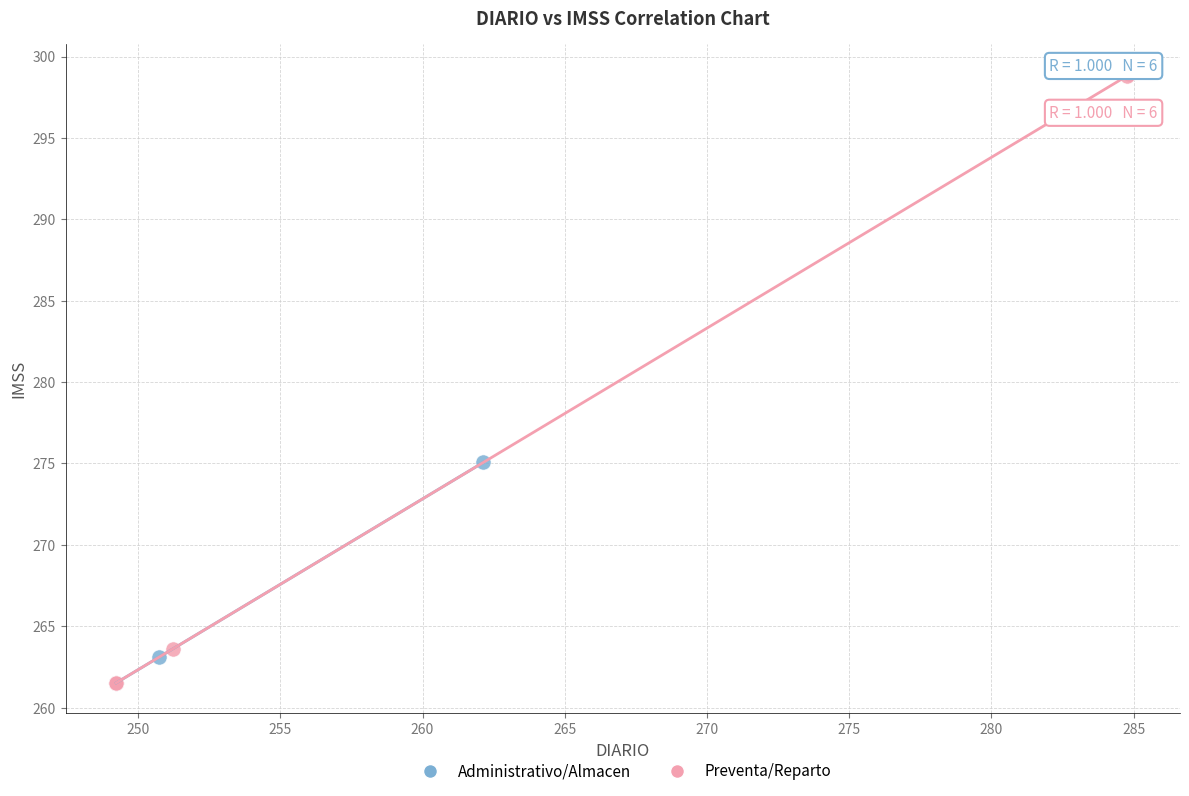

Which series has the widest spread of Y values?

Preventa/Reparto